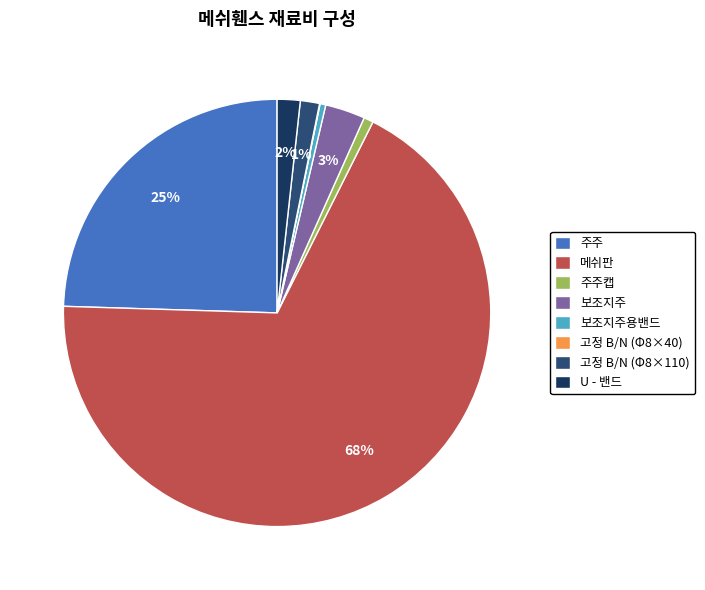

Is it true that 보조지주용밴드 is 1% of the pie?

False